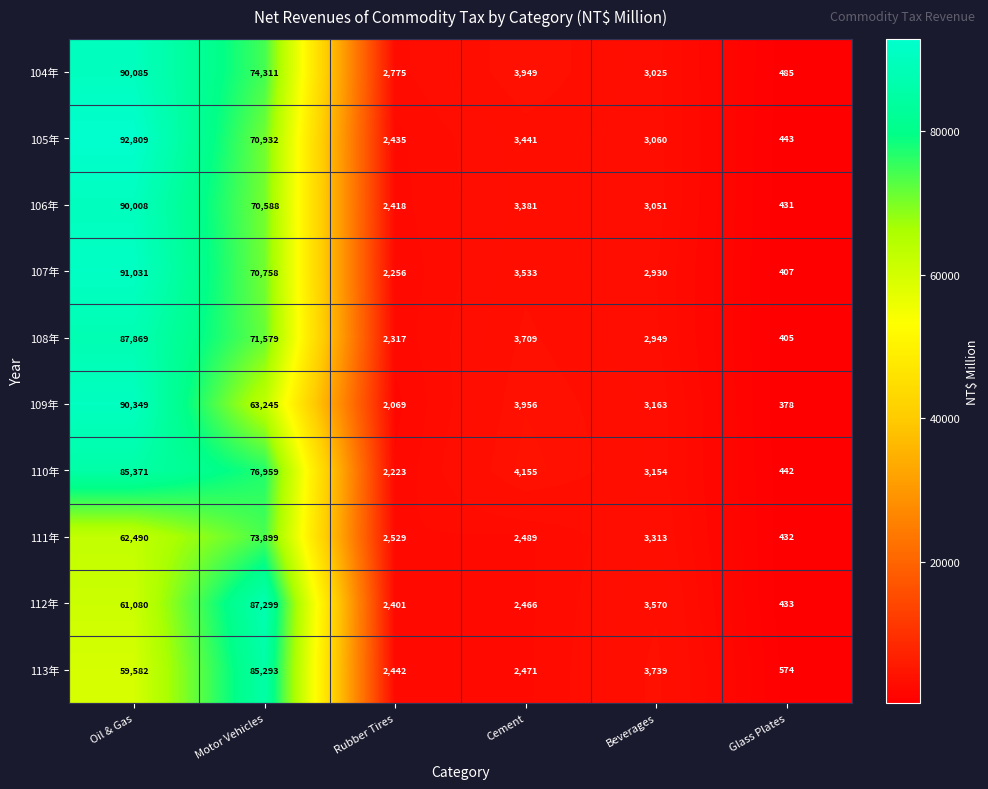

What is the sum of the 107年 values at Glass Plates and Oil & Gas?

91438